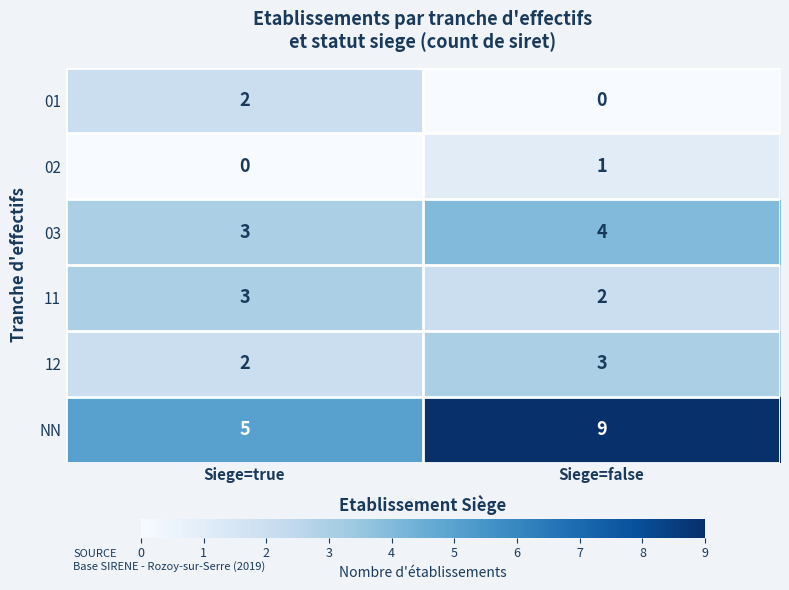

List the labels in order of 11 value, smallest first.

Siege=false, Siege=true